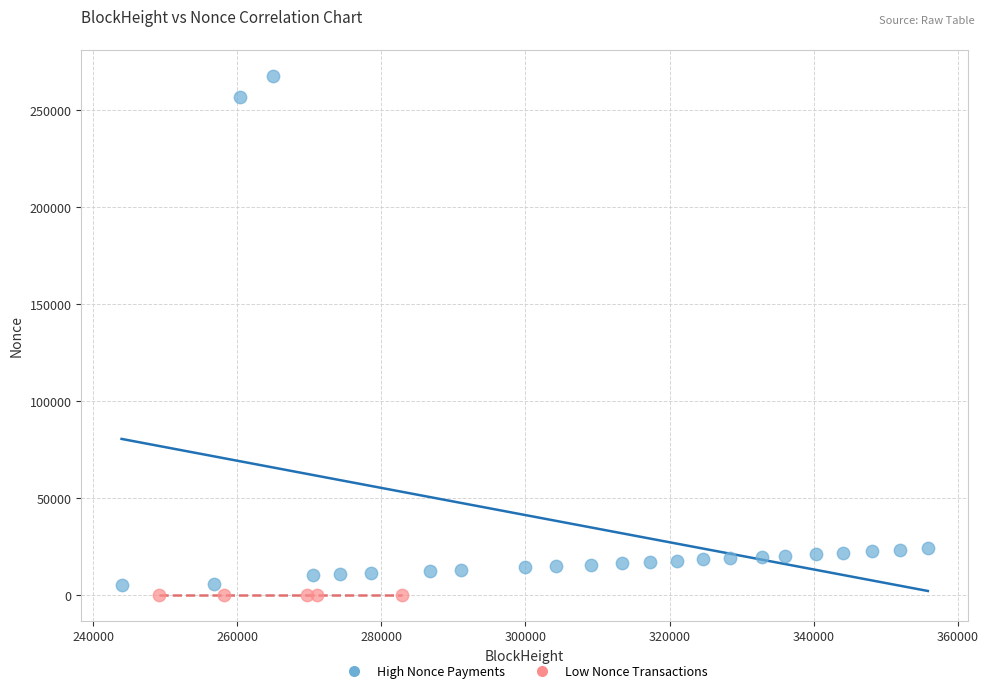

Which series has the widest spread of Y values?

High Nonce Payments